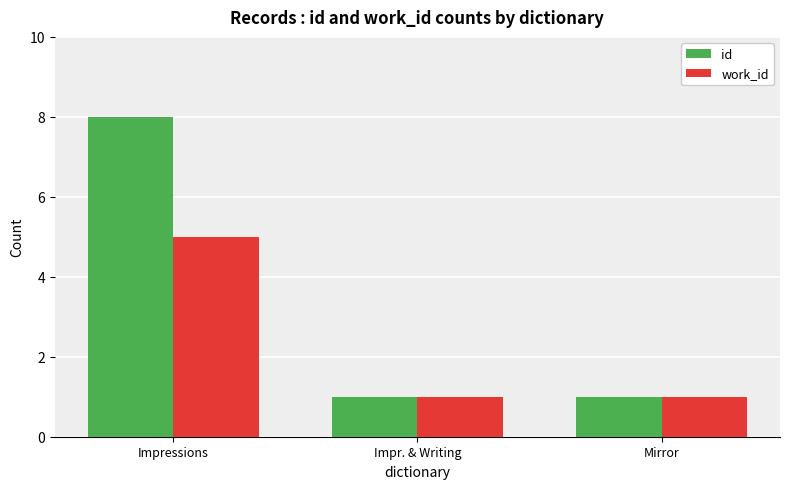

Which label corresponds to the largest value in the chart?

Impressions